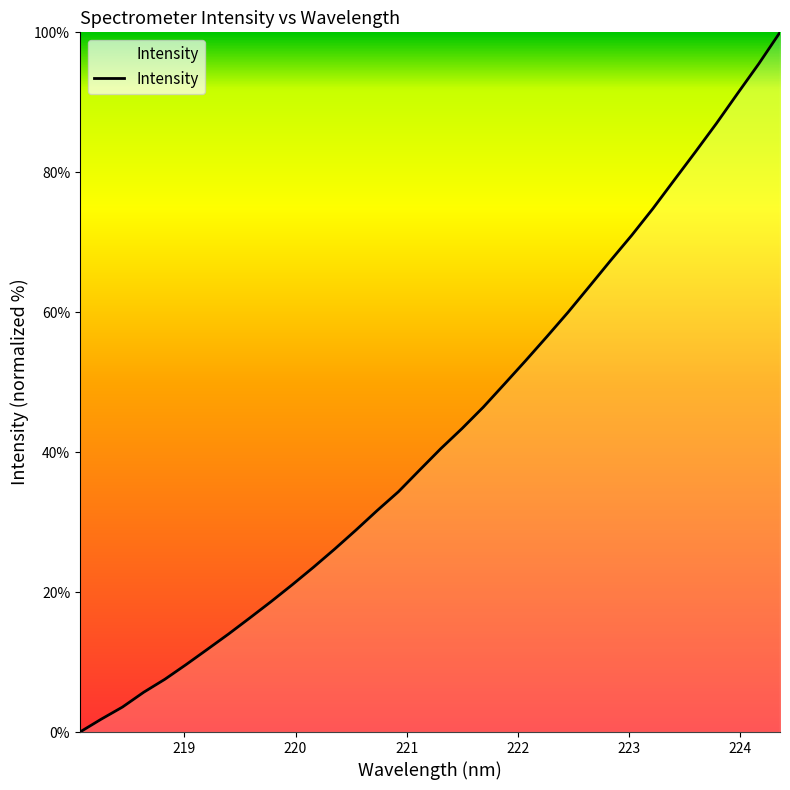

What is the maximum value shown in the chart?

100.0